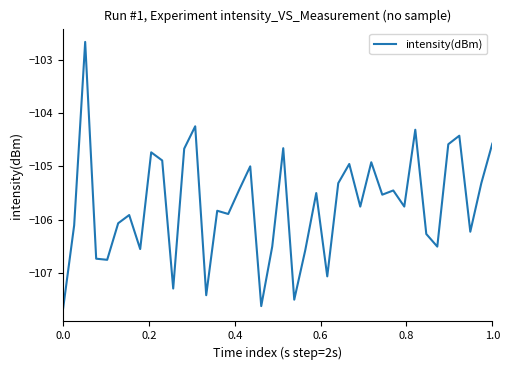

How many lines are shown in the chart?

1